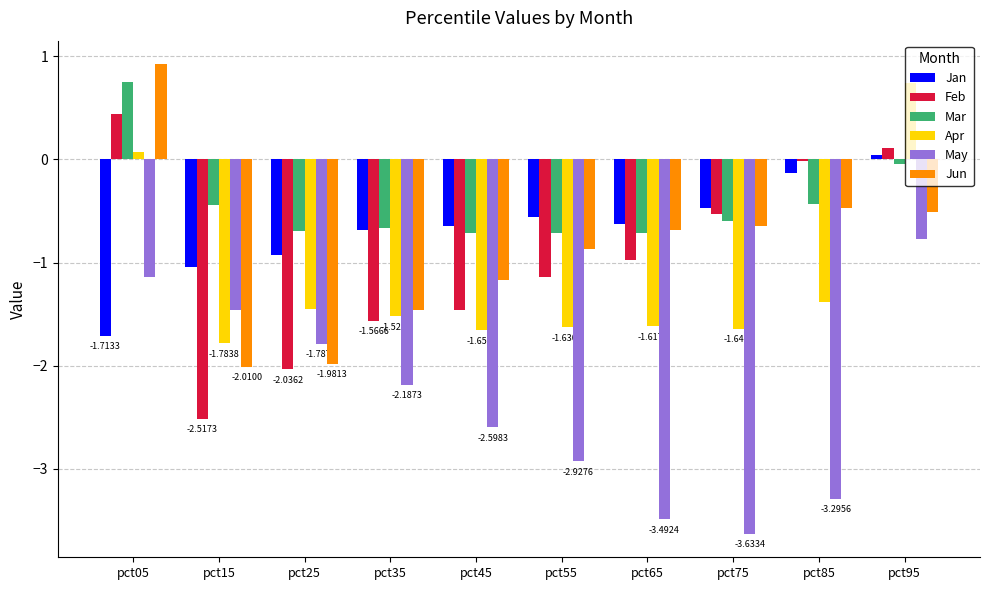

How many groups of bars are there?

10